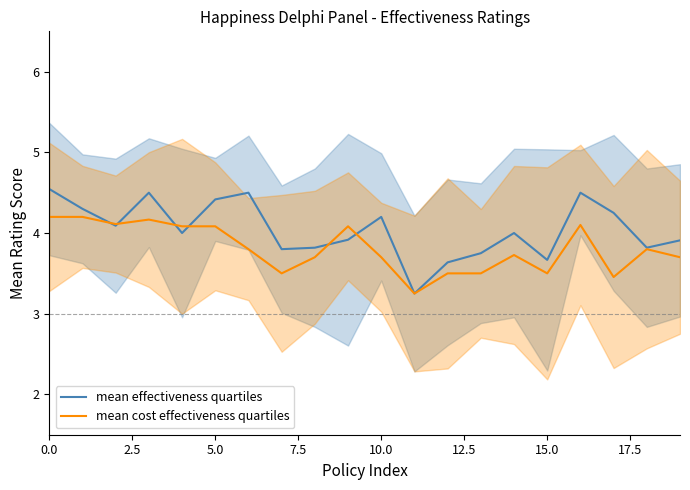

Count the number of data series in this chart.

2